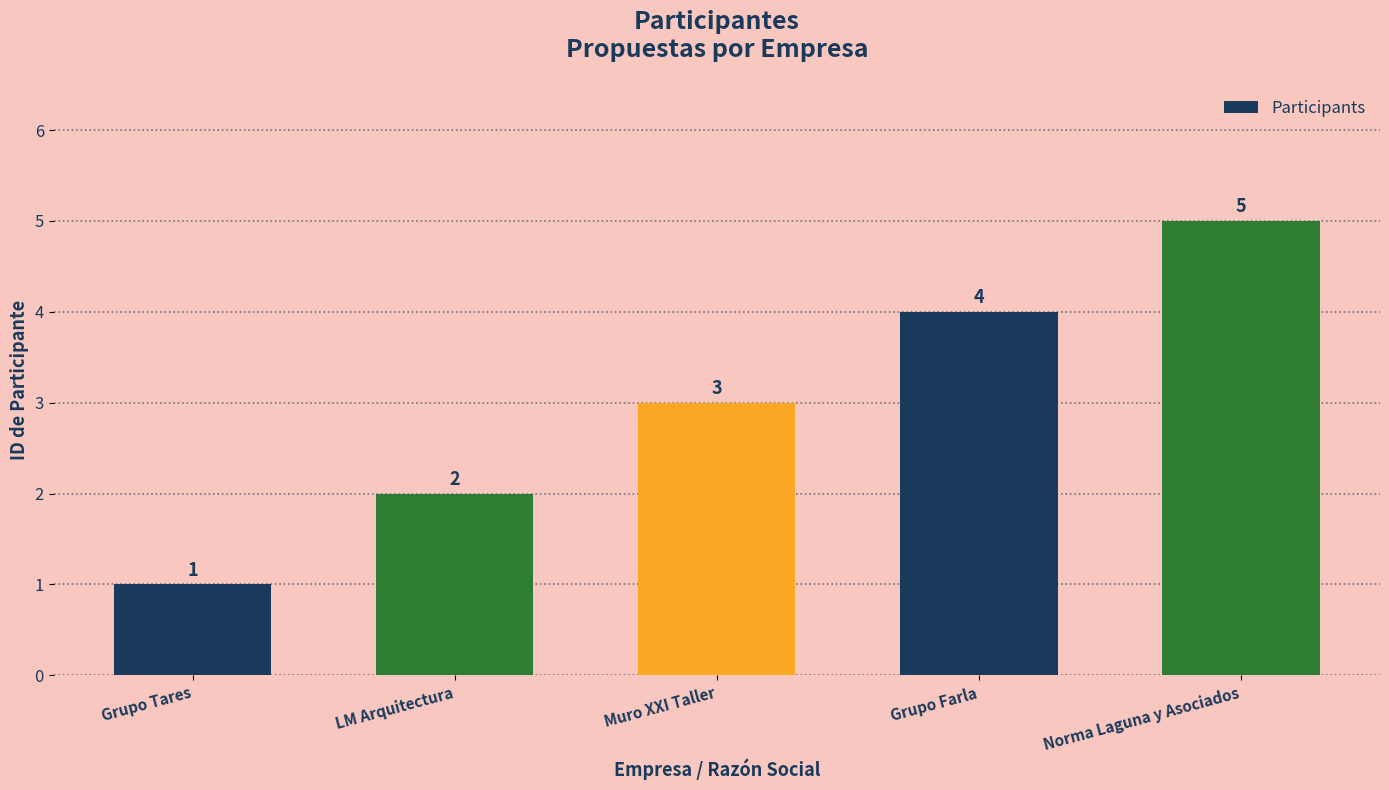

What is the value of the 1st bar from the left?

1